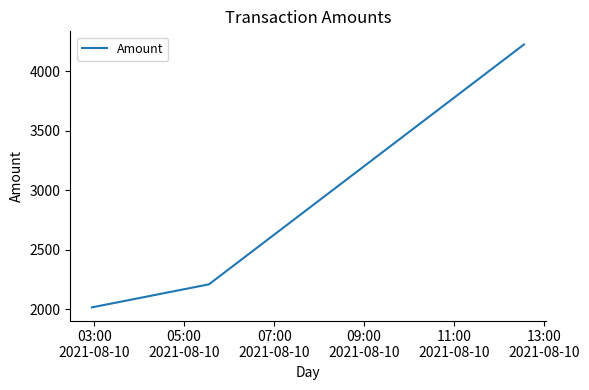

How many series are shown in this chart?

1